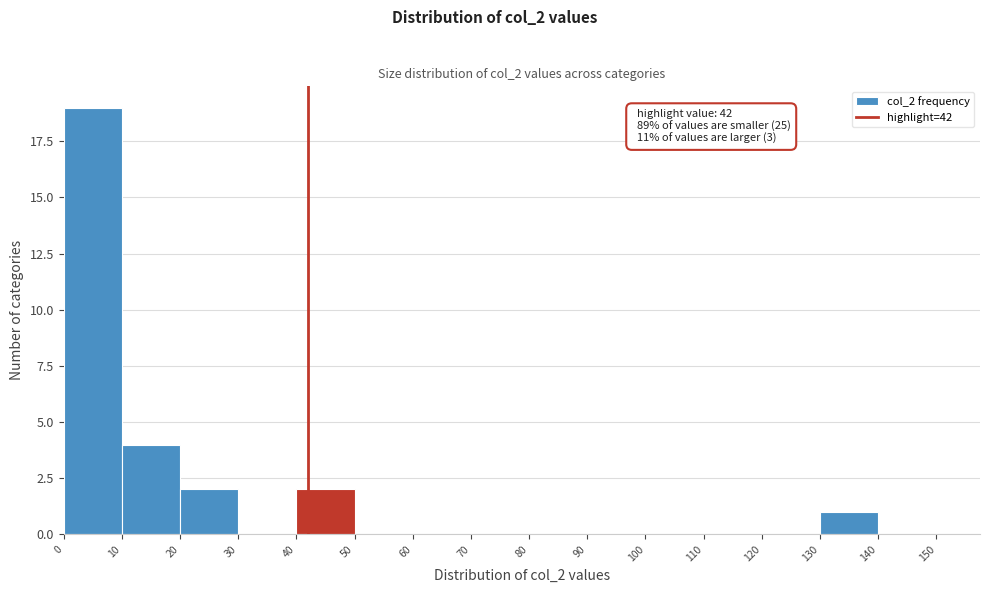

Which range on the x-axis has the tallest bar?

0 to 10